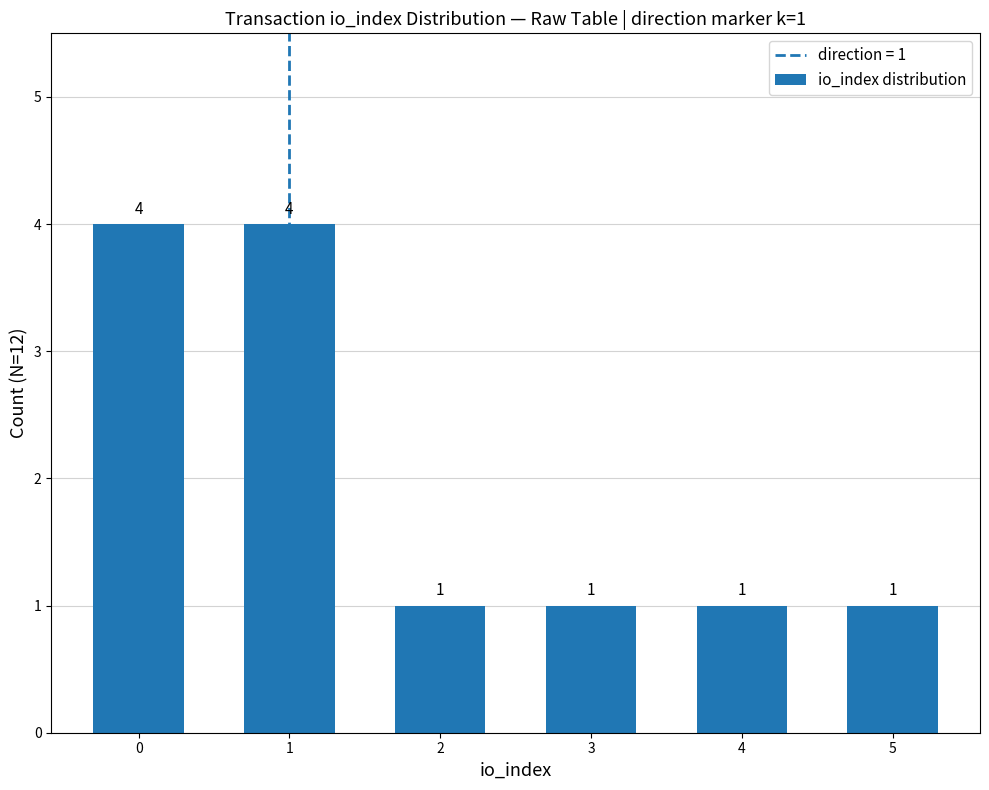

What is the difference between the maximum and minimum values?

3